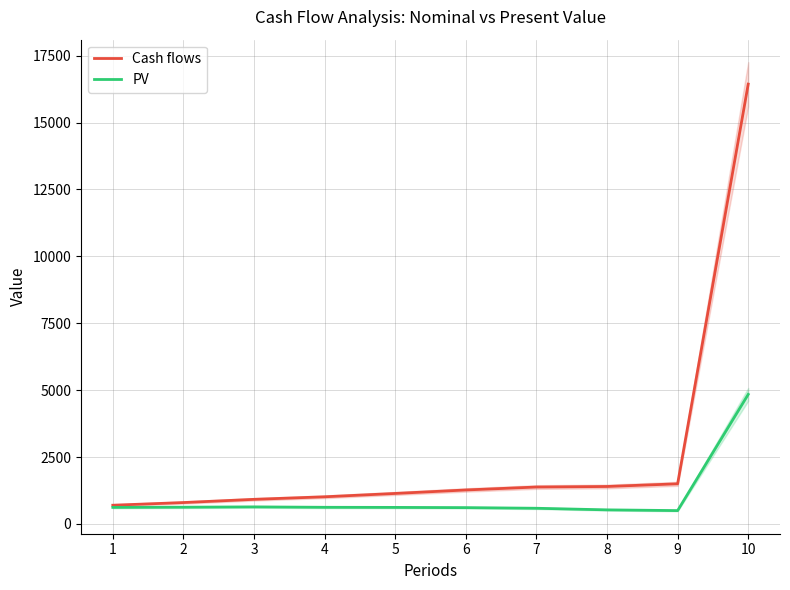

What are all the series names shown in the legend?

Cash flows, PV